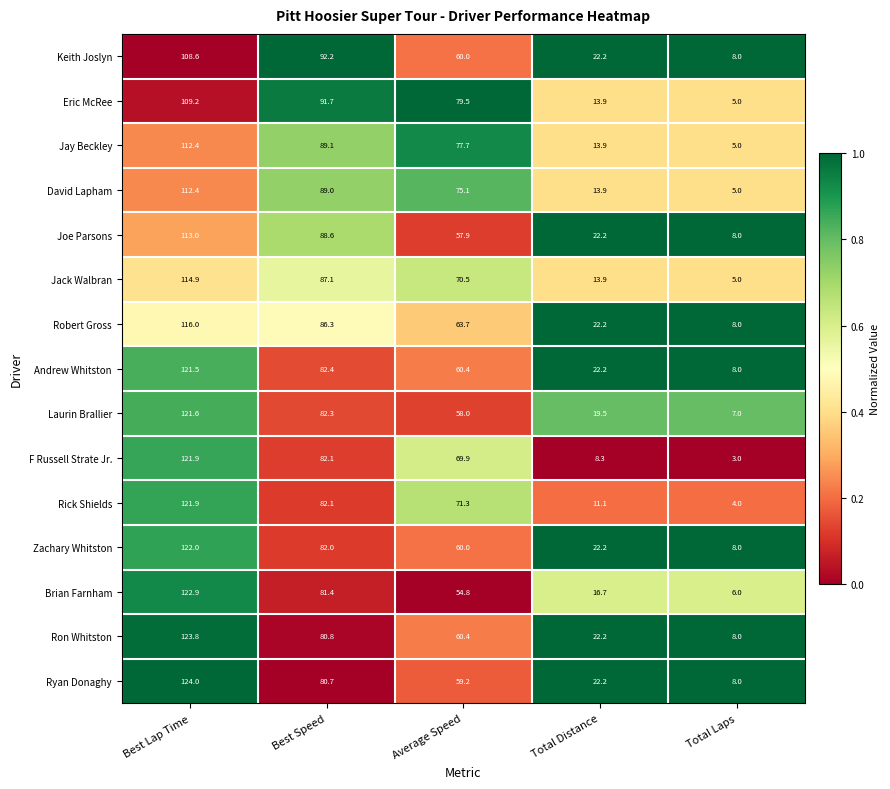

What is the sum of all Eric McRee values?

299.3